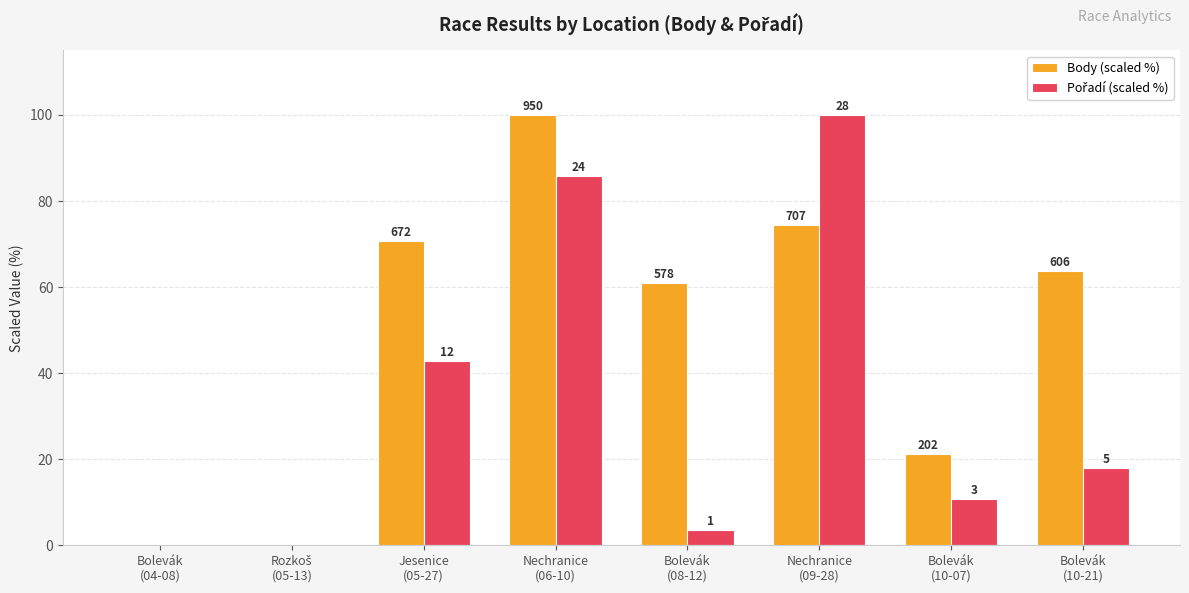

At which label does Body (scaled %) reach its minimum?

Bolevák
(04-08)